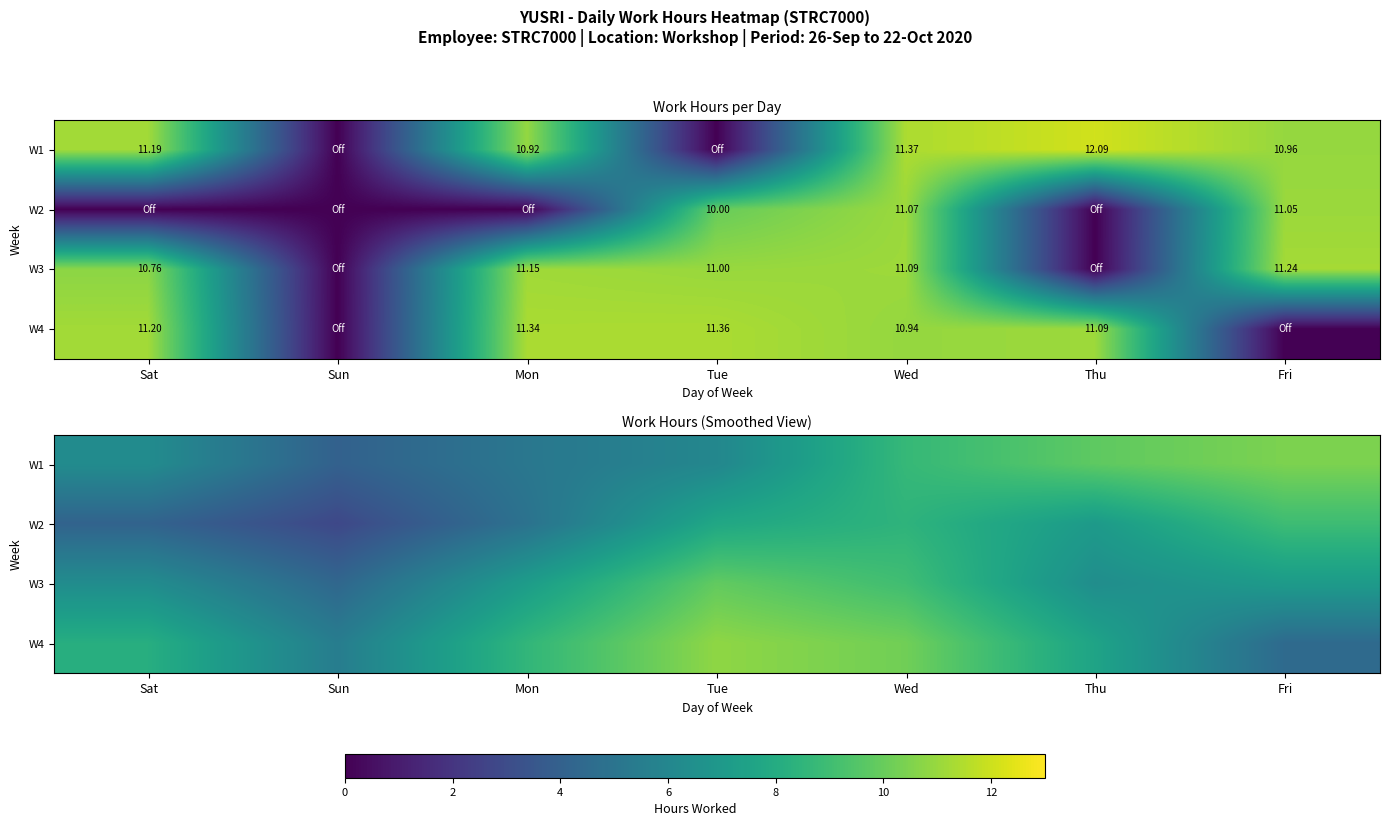

At which category does the chart reach its peak across all series?

Tue